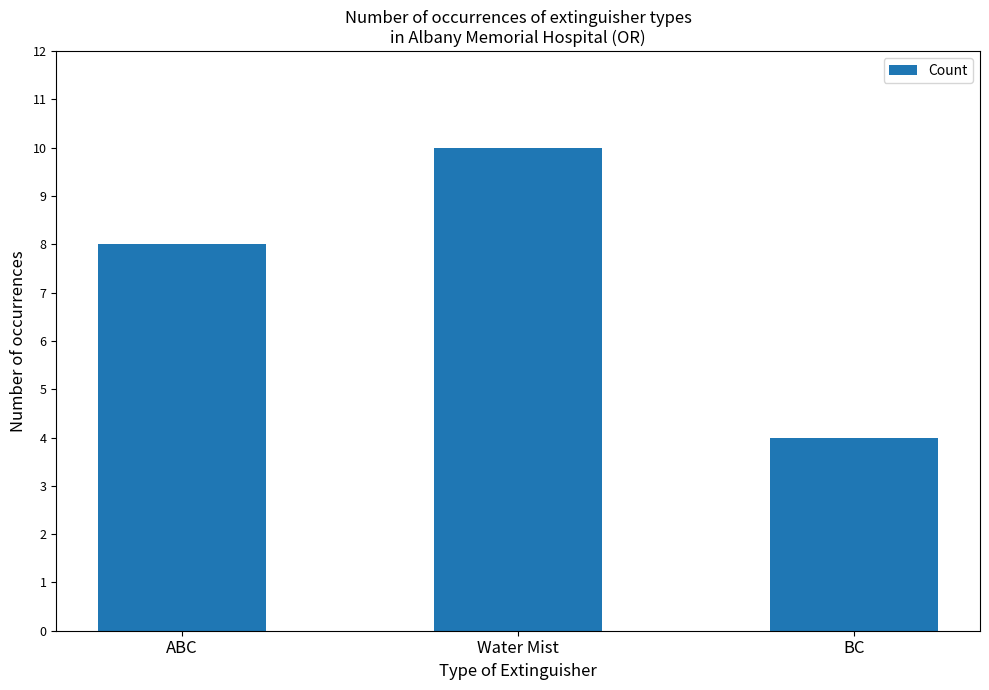

Rank the categories by value from highest to lowest.

Water Mist, ABC, BC